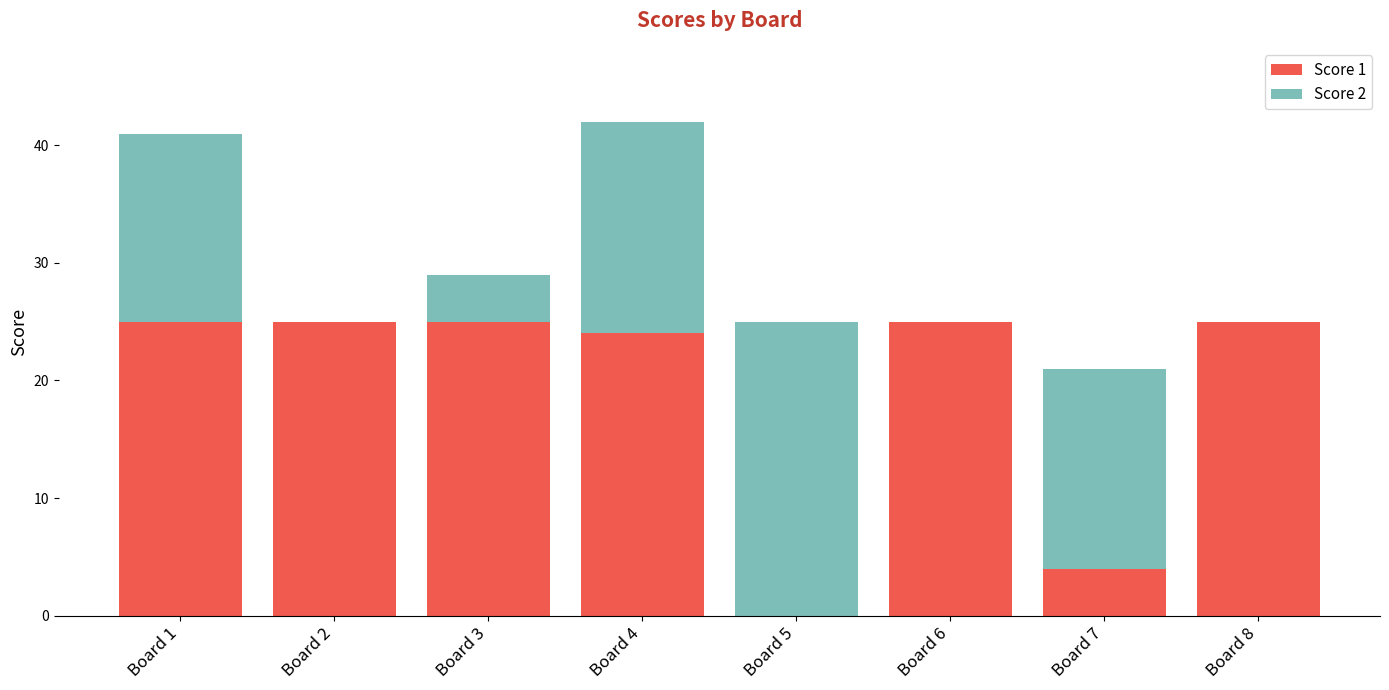

Reading left to right, list the values for the Score 1 series.

Board 1=25	Board 2=25	Board 3=25	Board 4=24	Board 5=0	Board 6=25	Board 7=4	Board 8=25